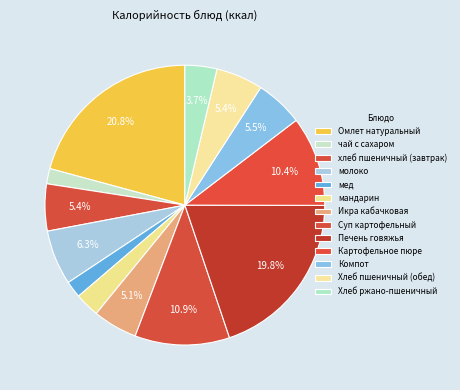

Count the number of slices in the pie.

13